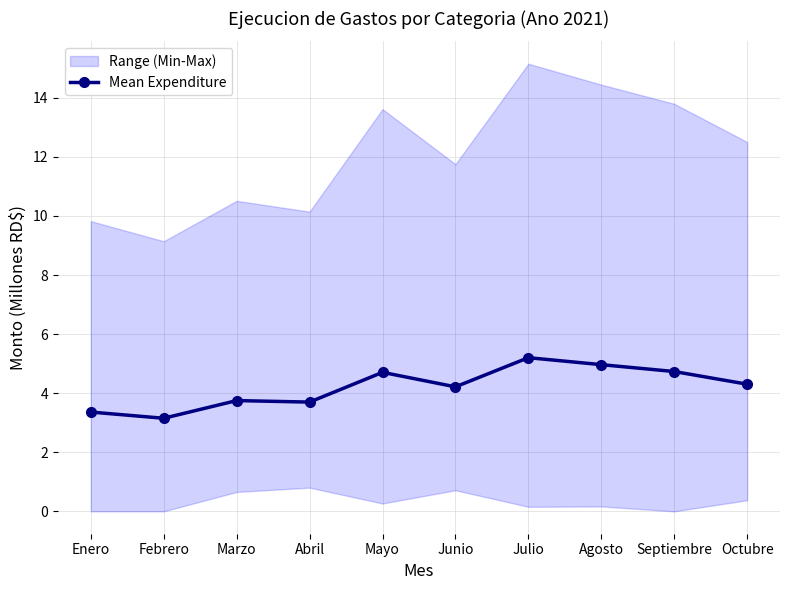

Which has a higher value, Octubre or Septiembre?

Septiembre